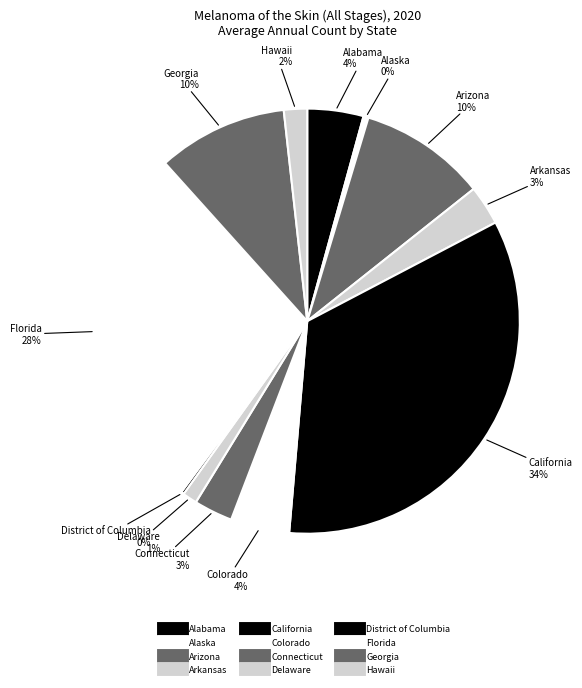

Between Delaware and Alabama, which is larger?

Alabama